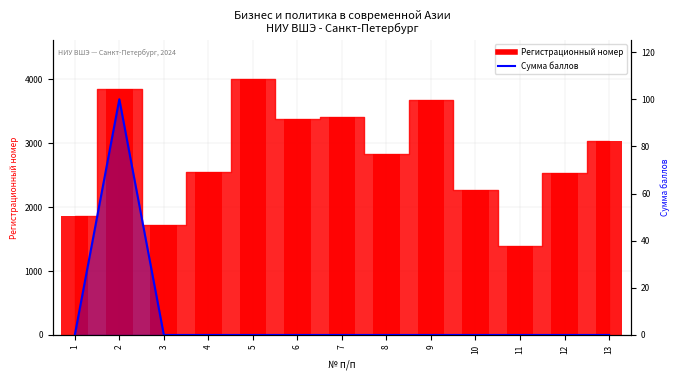

Between 2 and 1, which is larger?

2